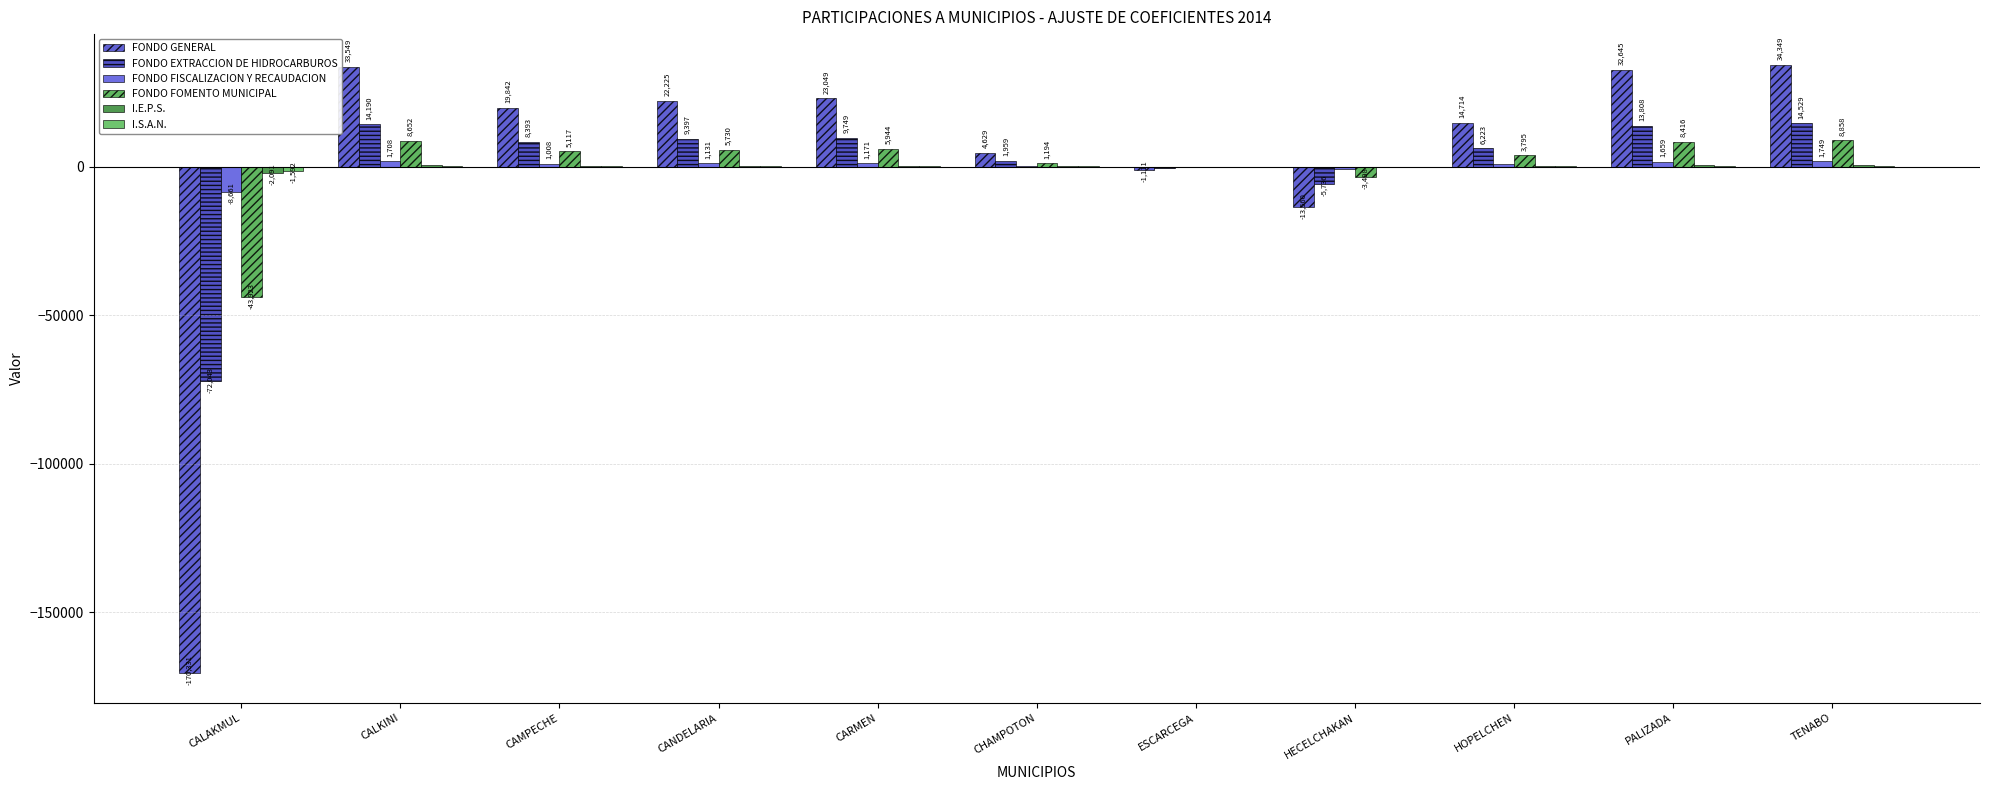

Reading left to right, what are all the values shown in this chart?

FONDO GENERAL: CALAKMUL=-170331	CALKINI=33549	CAMPECHE=19842	CANDELARIA=22225	CARMEN=23049	CHAMPOTON=4629	ESCARCEGA=-1111	HECELCHAKAN=-13560	HOPELCHEN=14714	PALIZADA=32645	TENABO=34349
FONDO EXTRACCION DE HIDROCARBUROS: CALAKMUL=-72043	CALKINI=14190	CAMPECHE=8393	CANDELARIA=9397	CARMEN=9749	CHAMPOTON=1959	ESCARCEGA=-469	HECELCHAKAN=-5736	HOPELCHEN=6223	PALIZADA=13808	TENABO=14529
FONDO FISCALIZACION Y RECAUDACION: CALAKMUL=-8661	CALKINI=1708	CAMPECHE=1008	CANDELARIA=1131	CARMEN=1171	CHAMPOTON=234	ESCARCEGA=-56	HECELCHAKAN=-689	HOPELCHEN=746	PALIZADA=1659	TENABO=1749
FONDO FOMENTO MUNICIPAL: CALAKMUL=-43923	CALKINI=8652	CAMPECHE=5117	CANDELARIA=5730	CARMEN=5944	CHAMPOTON=1194	ESCARCEGA=-285	HECELCHAKAN=-3498	HOPELCHEN=3795	PALIZADA=8416	TENABO=8858
I.E.P.S.: CALAKMUL=-2091	CALKINI=411	CAMPECHE=245	CANDELARIA=273	CARMEN=281	CHAMPOTON=57	ESCARCEGA=-13	HECELCHAKAN=-166	HOPELCHEN=181	PALIZADA=401	TENABO=421
I.S.A.N.: CALAKMUL=-1592	CALKINI=313	CAMPECHE=187	CANDELARIA=207	CARMEN=214	CHAMPOTON=47	ESCARCEGA=-11	HECELCHAKAN=-127	HOPELCHEN=137	PALIZADA=307	TENABO=318